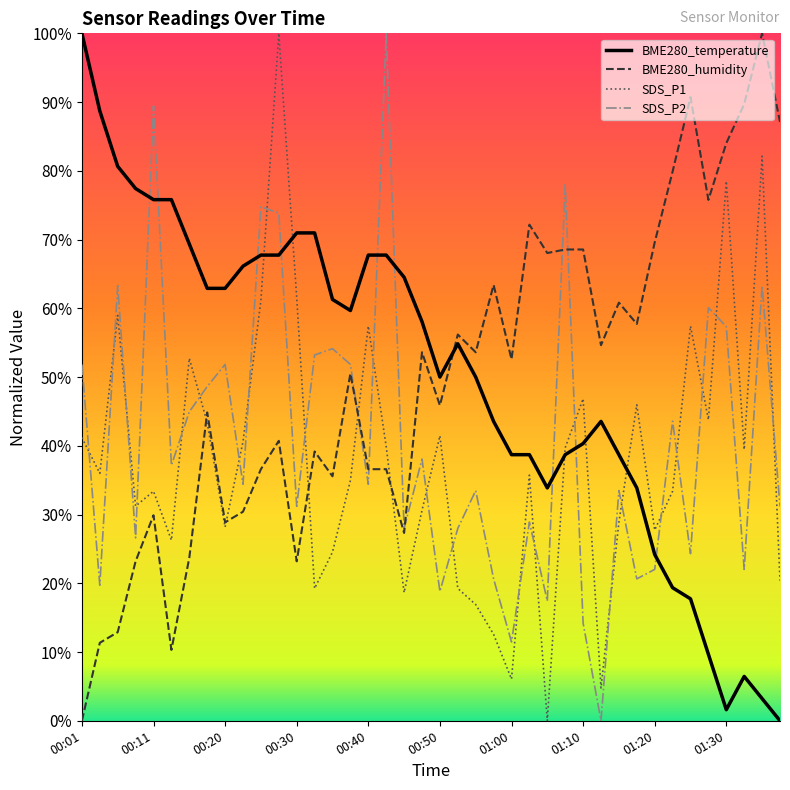

How many data points does each series have?

40